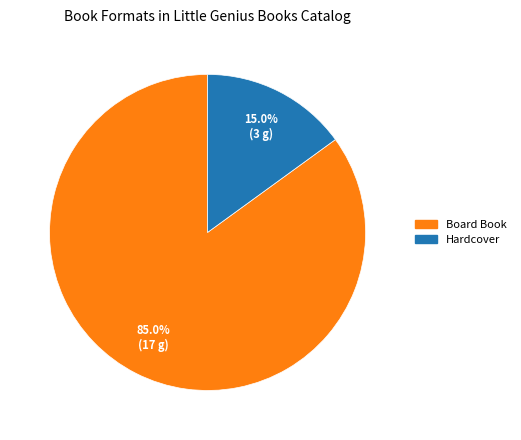

Does any single category account for the majority?

Yes